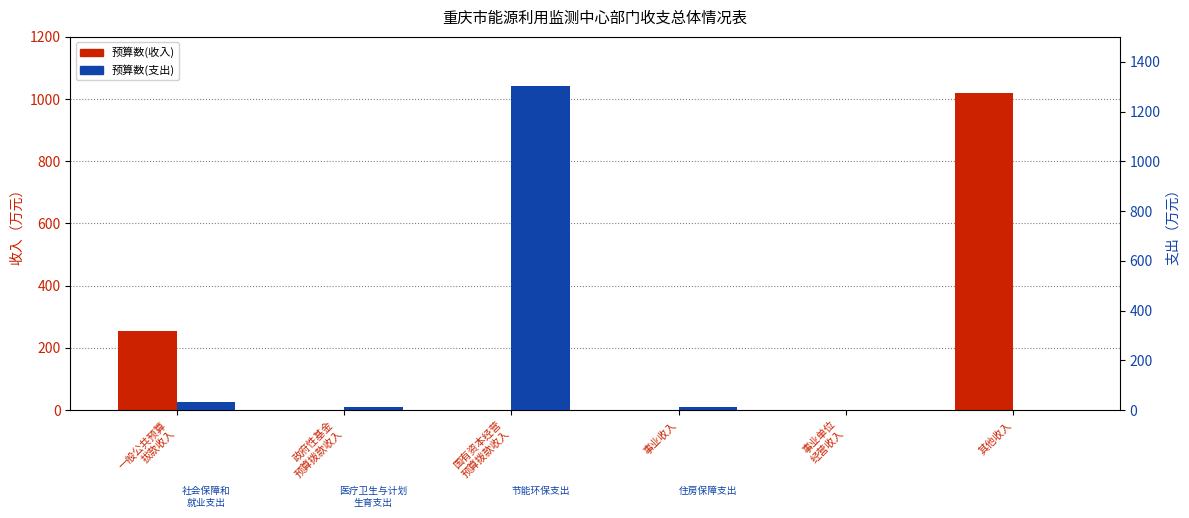

Reading right to left, transcribe all the data shown in this chart.

预算数(收入): 1019.1	0.0	0.0	0.0	0.0	255.5
预算数(支出): 0.0	0.0	13.0	1302.2	13.1	31.4